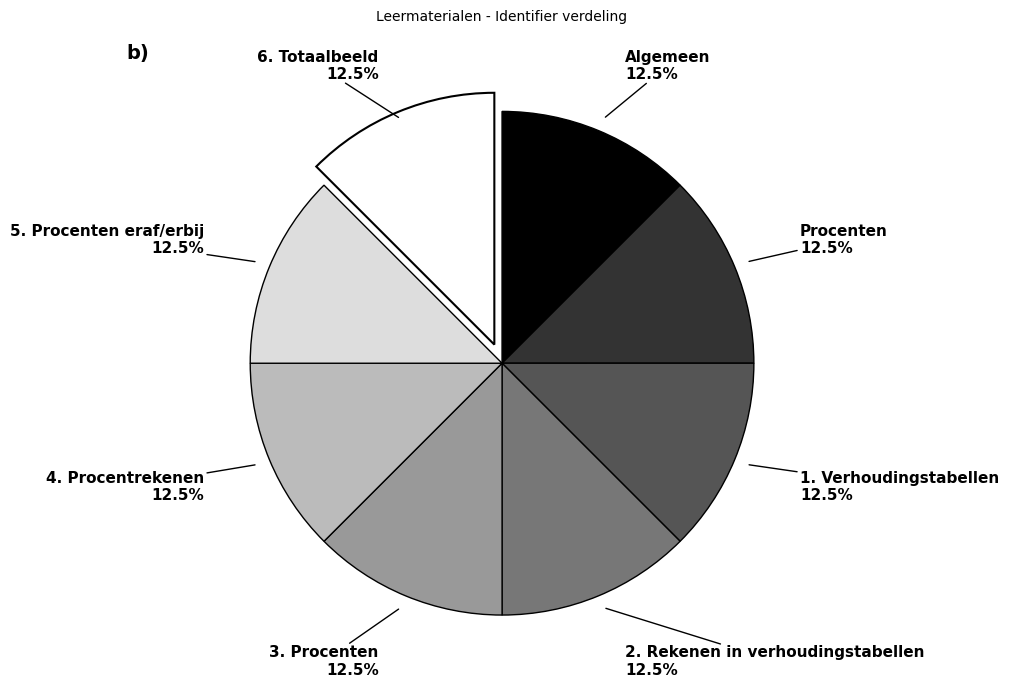

Does any single category account for the majority?

No